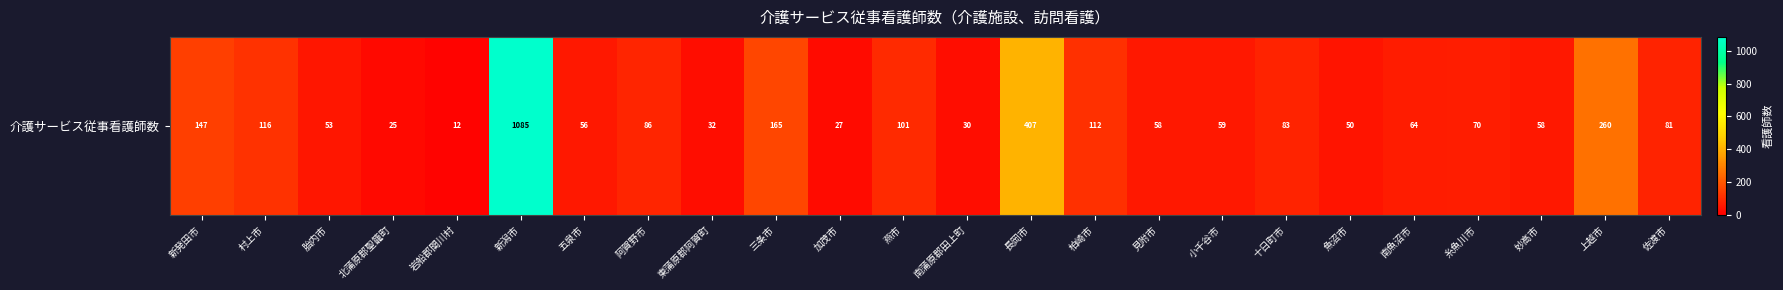

Which category has the highest value across all series?

新潟市